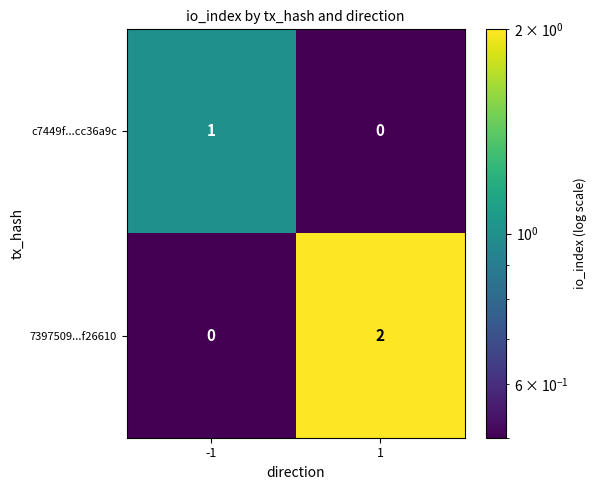

At -1, list the series in order from smallest to largest.

7397509...f26610, c7449f...cc36a9c